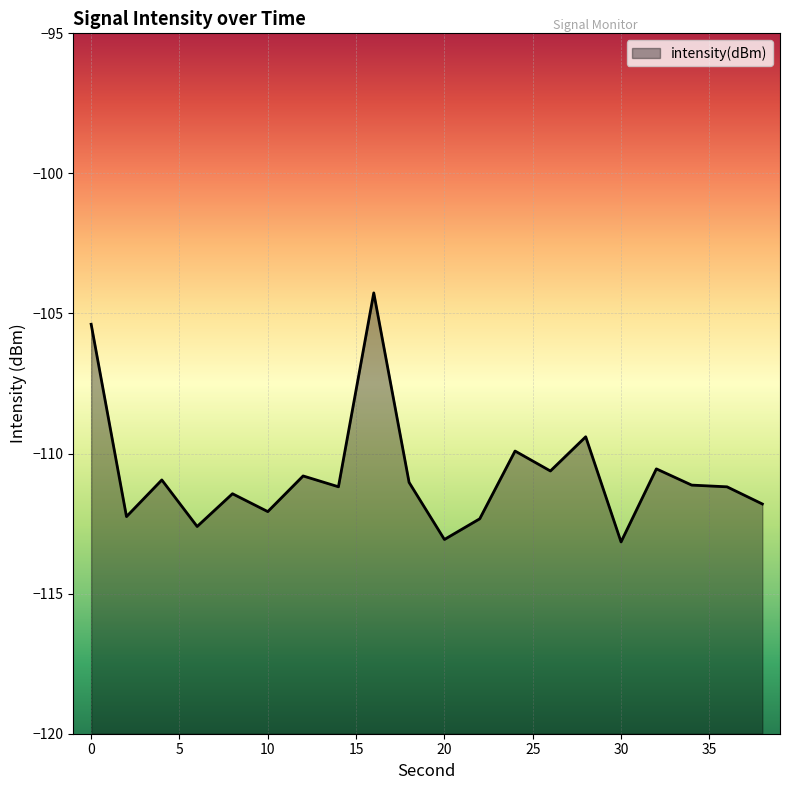

The value at 36 is -111.2. True or false?

True